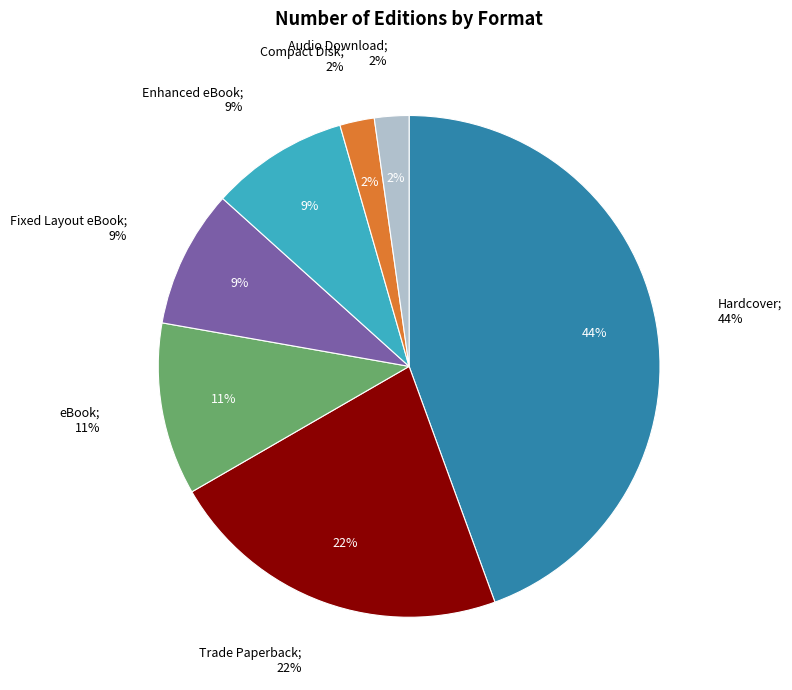

What is the total percentage of Audio Download and Compact Disk?

4.4%